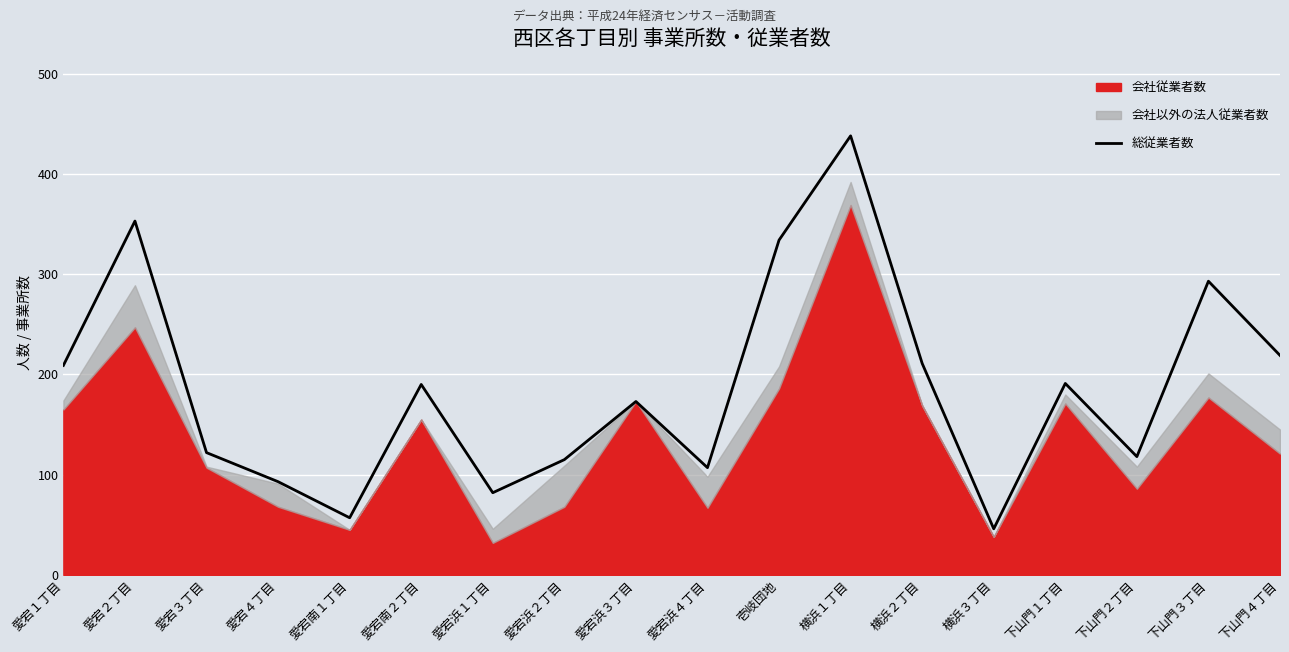

What is the difference between the maximum and second lowest values?

381